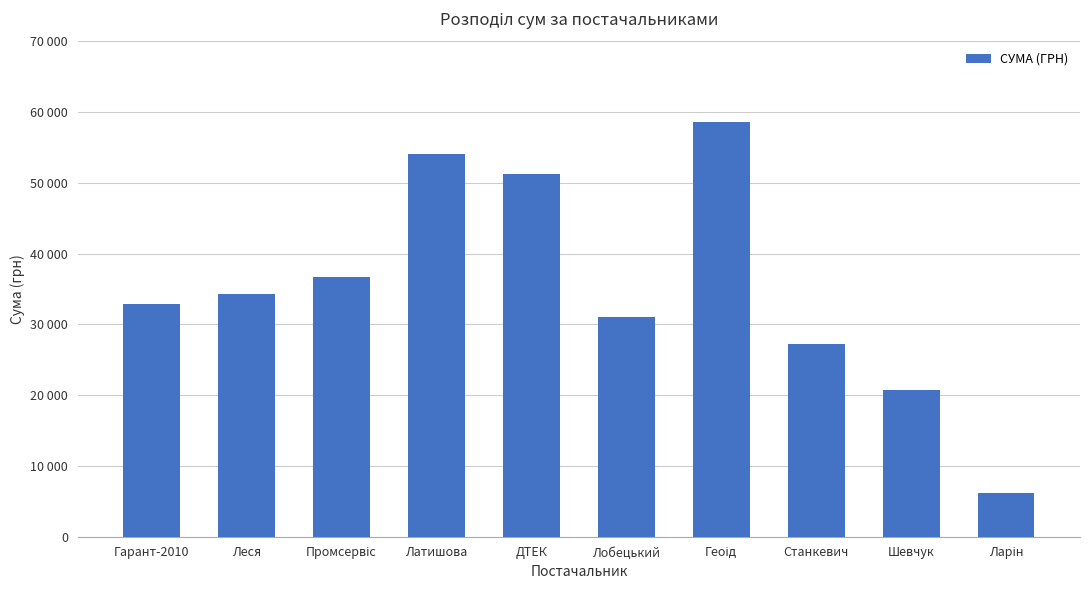

How many bars are there in total?

10